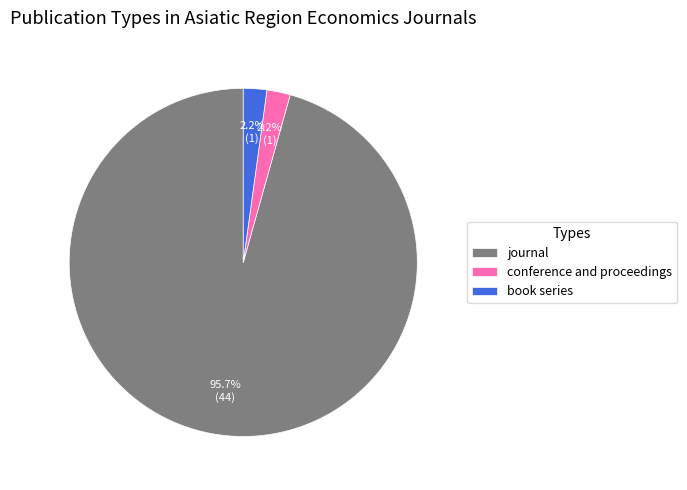

How many segments does this pie chart have?

3